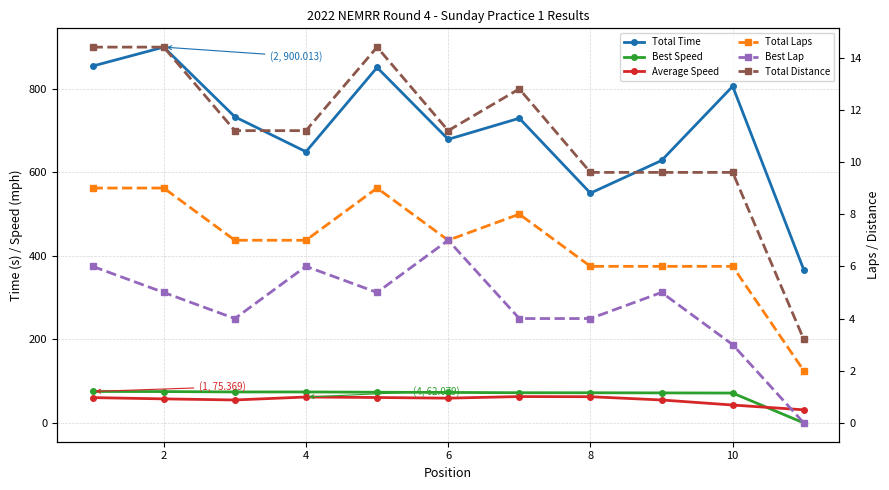

Is the value of Average Speed at 2 greater than the value of Total Time at 12?

No